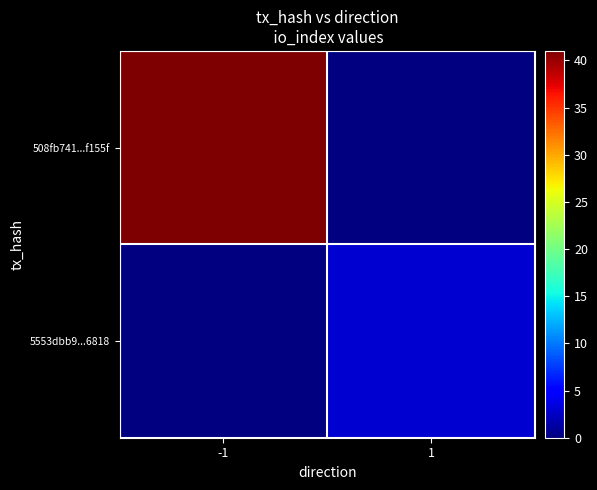

What is the minimum value shown in the chart?

3.0